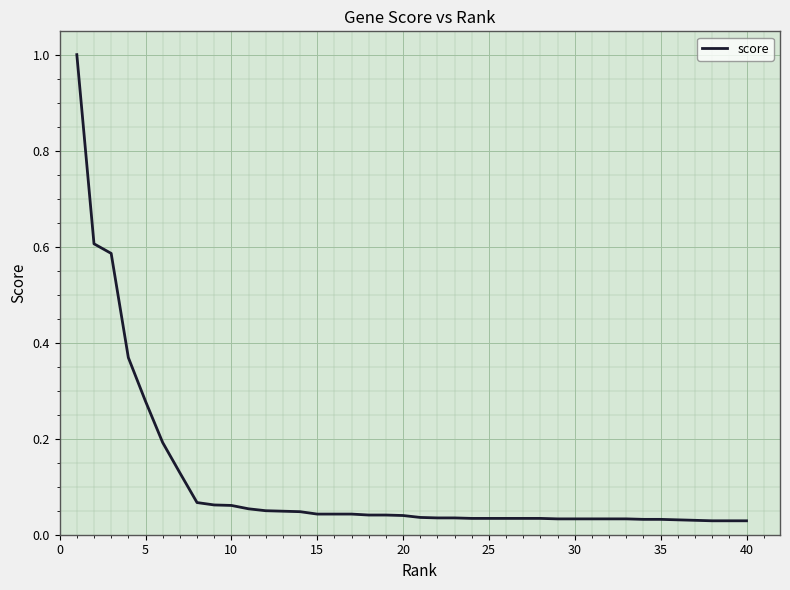

What is the greatest value displayed?

1.0